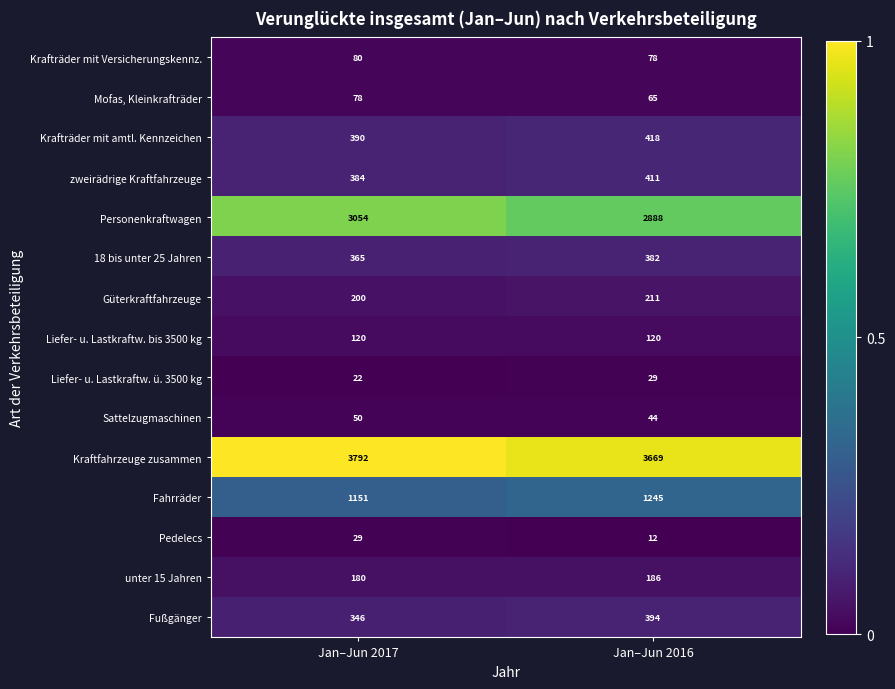

Is it true that Fußgänger equals 227 at Jan–Jun 2016?

False